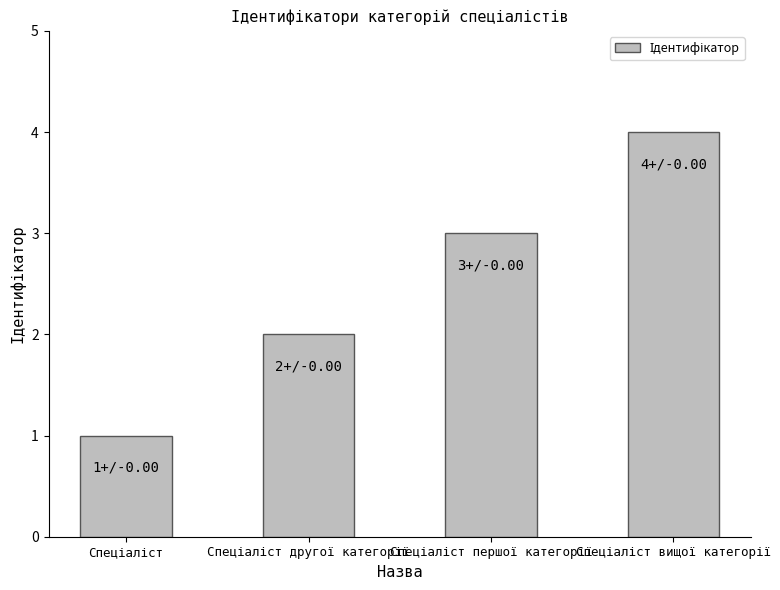

What is the maximum value shown in the chart?

4